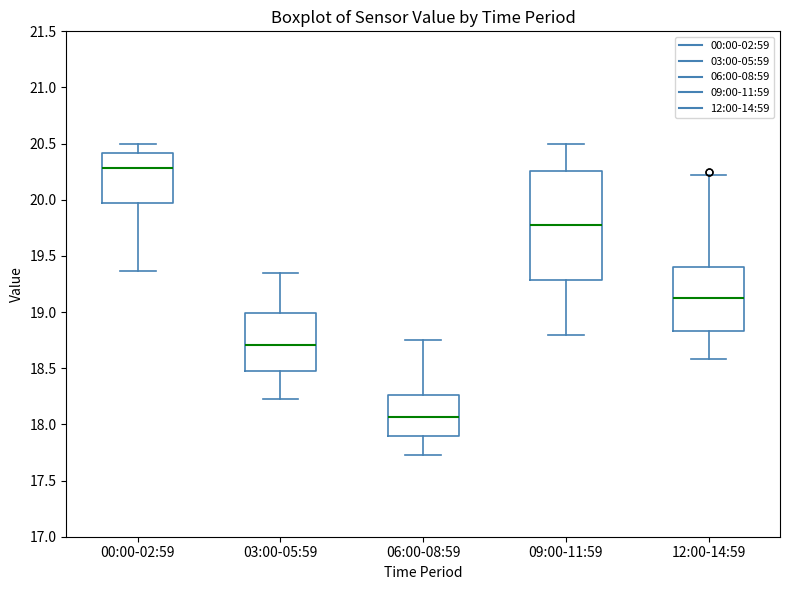

Reading left to right, transcribe this box plot: for each box, give where its median line is, the range the box spans, and where its two whiskers end, as read against the y-axis. The values are not printed on the chart, so give them approximately, as read against the axis.

00:00-02:59: median 20.30, box 19.95 to 20.40, whiskers 19.35 to 20.50
03:00-05:59: median 18.70, box 18.45 to 19.00, whiskers 18.25 to 19.35
06:00-08:59: median 18.05, box 17.90 to 18.25, whiskers 17.75 to 18.75
09:00-11:59: median 19.80, box 19.30 to 20.25, whiskers 18.80 to 20.50
12:00-14:59: median 19.15, box 18.85 to 19.40, whiskers 18.60 to 20.20